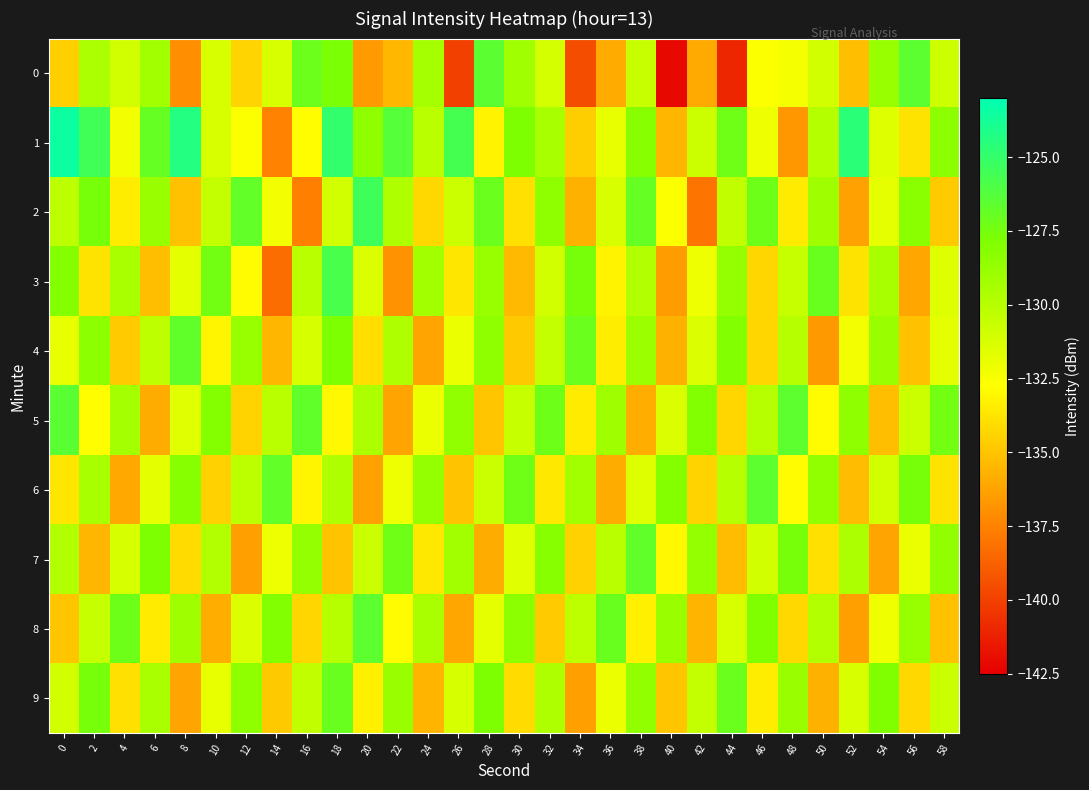

What is the greatest value displayed?

-123.5